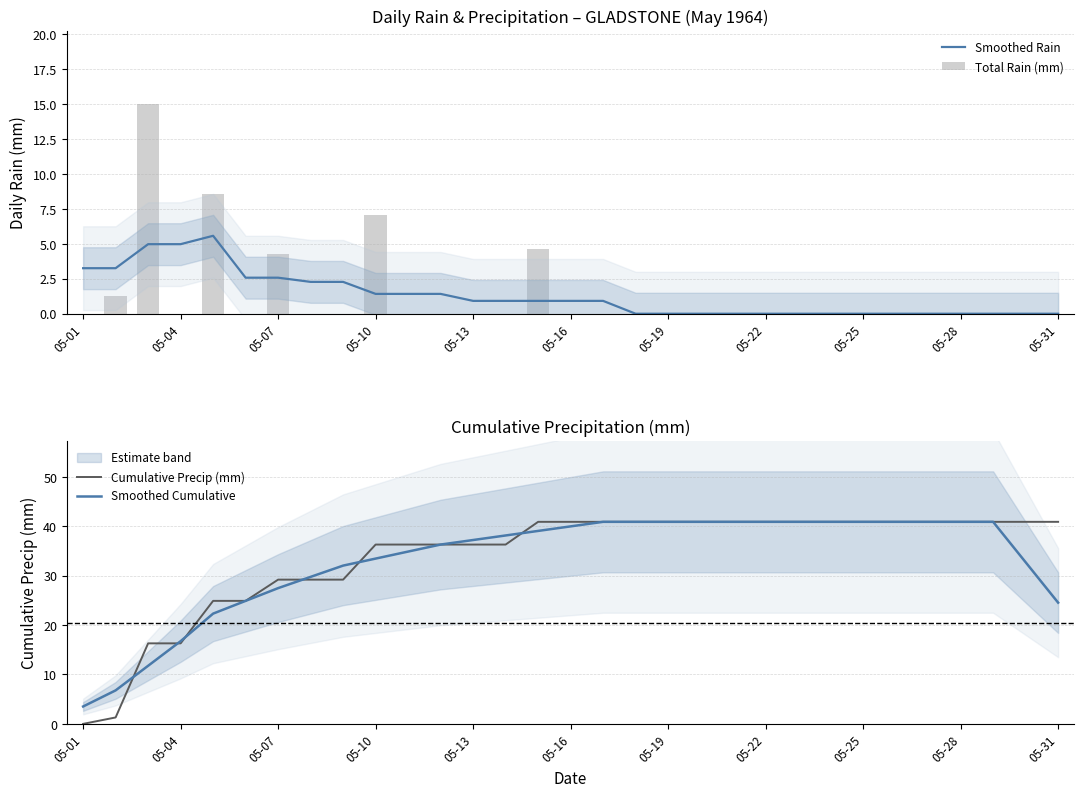

List the series in order of their peak value, highest first.

Cumulative Precip (mm), Smoothed Cumulative, Total Rain (mm), Smoothed Rain